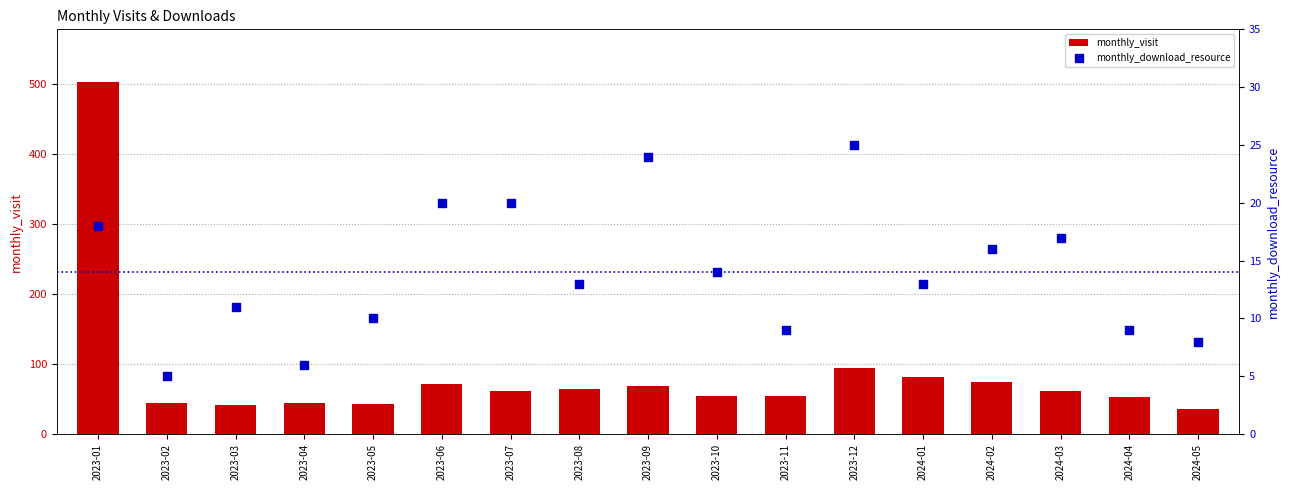

Is the value of monthly_download_resource at 2023-06 greater than the value of monthly_visit at 2023-09?

No